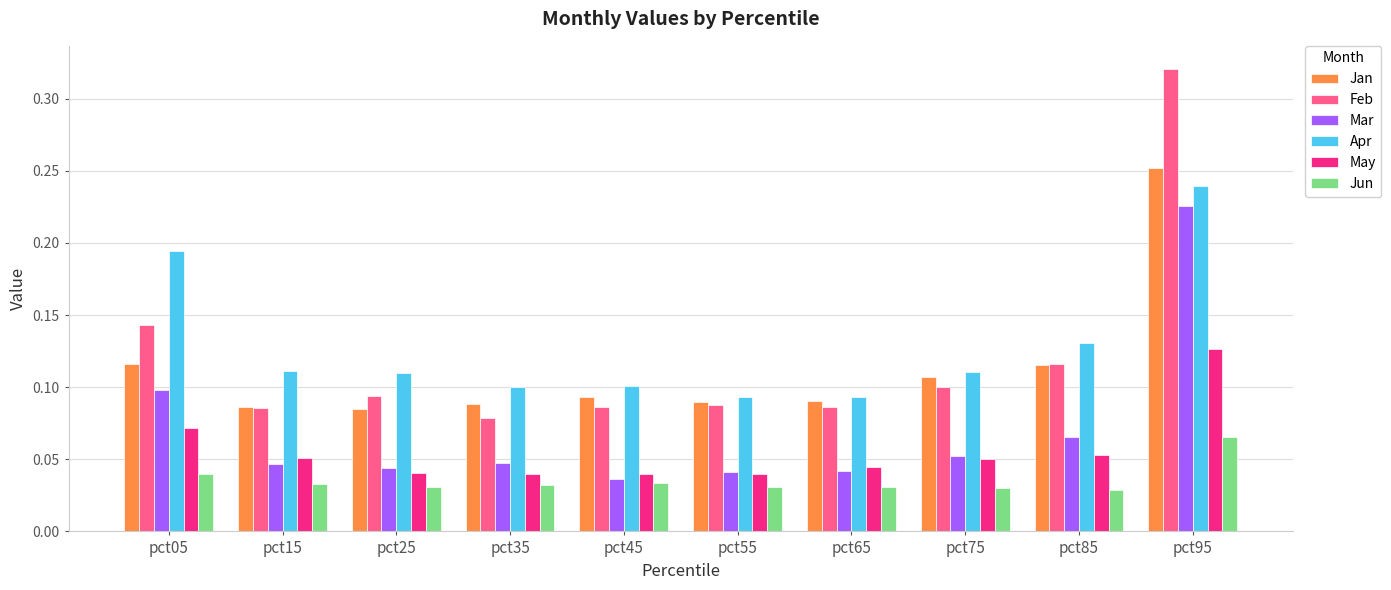

How many bars are there in each group?

6